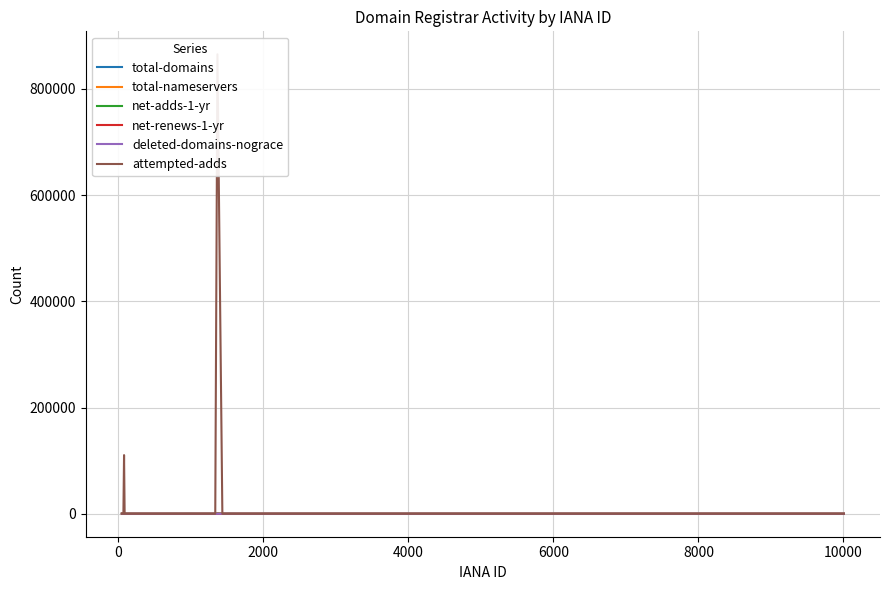

In net-adds-1-yr, how many points are higher than both neighbors (excluding endpoints)?

7